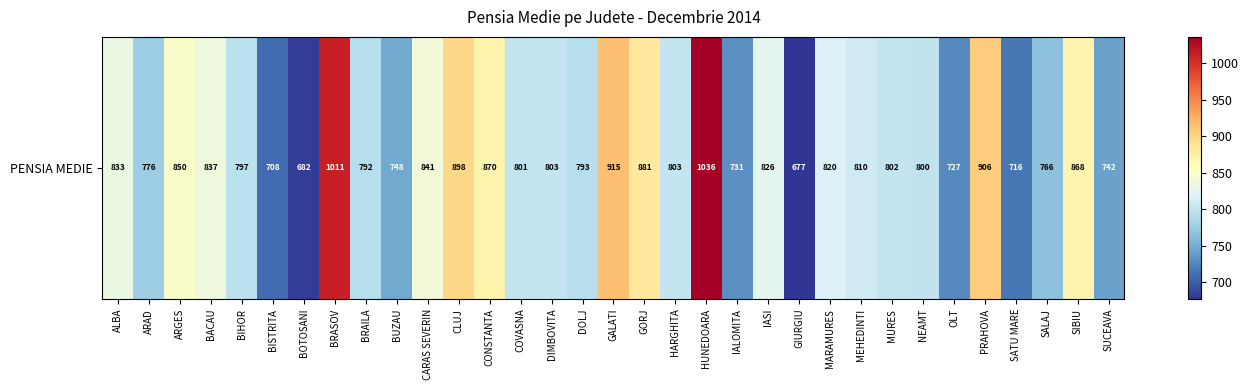

What is the difference between the second highest and second lowest values?

329